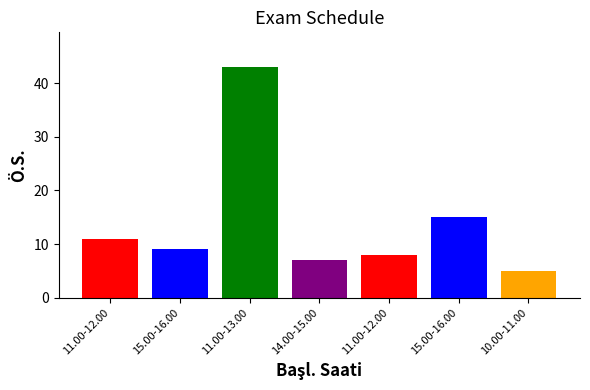

Reading left to right, extract all data points from this chart.

11	9	43	7	8	15	5